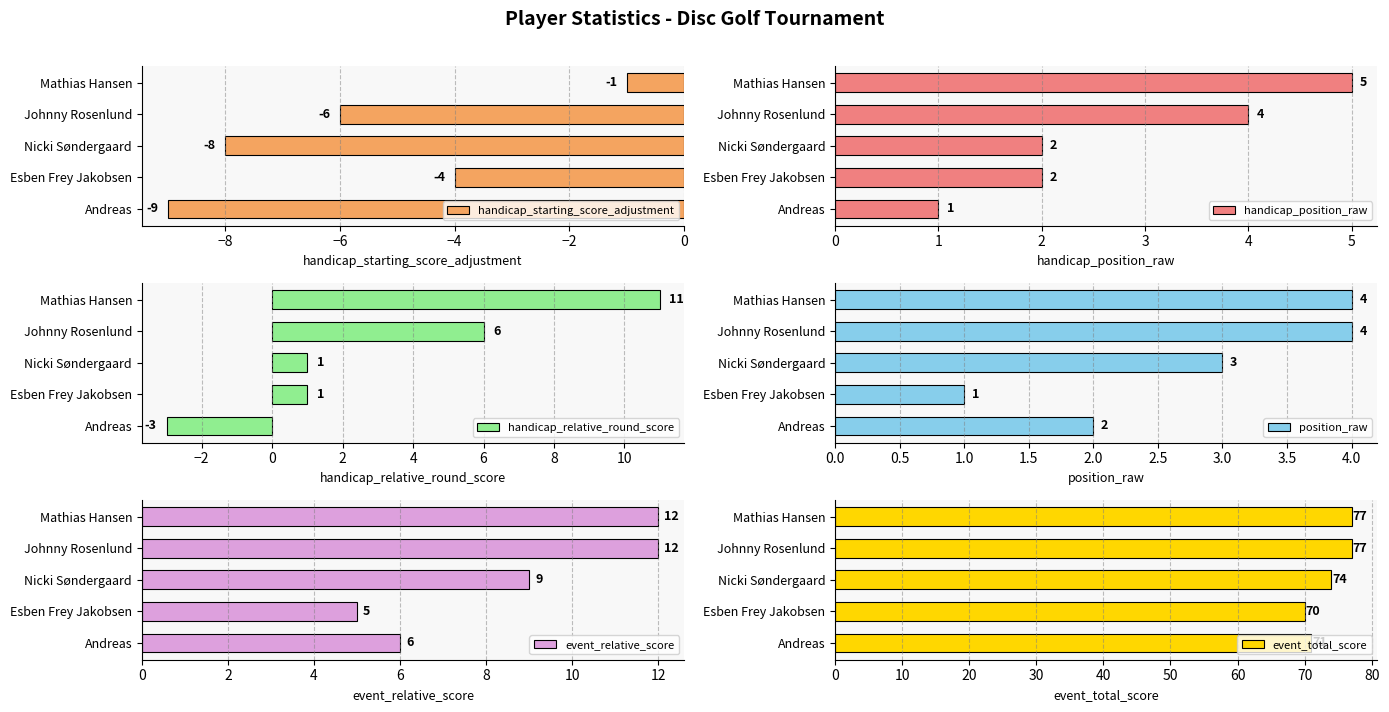

How many handicap_position_raw values are between 2 and 4?

3